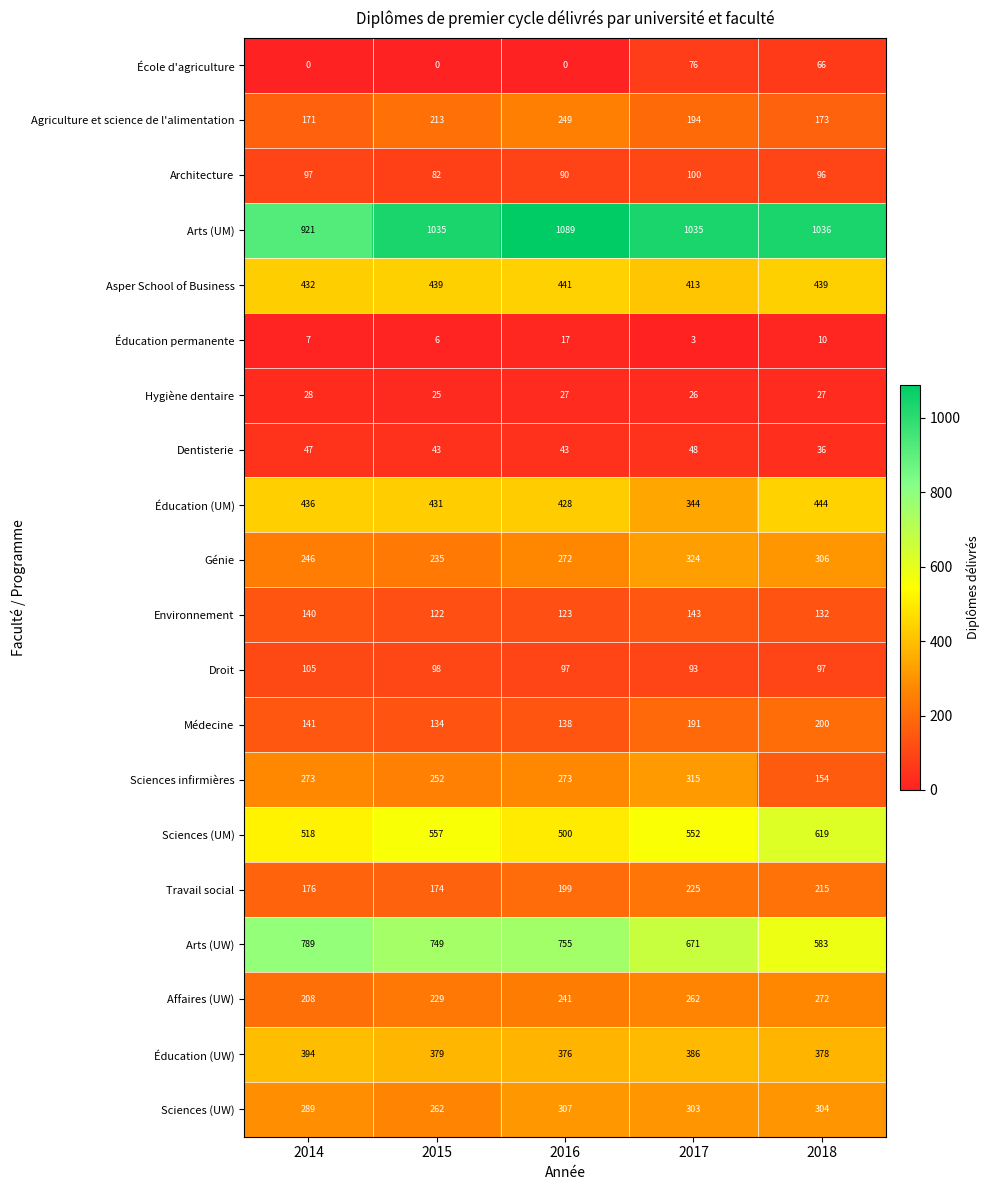

How many data points does each series have?

5